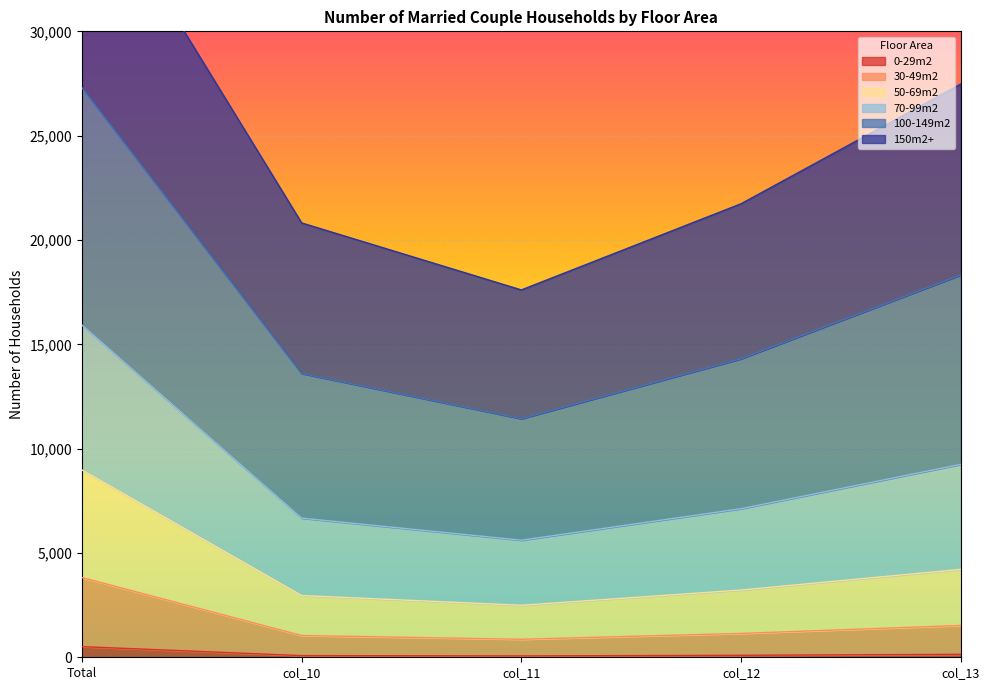

What is the maximum value shown in the chart?

37994